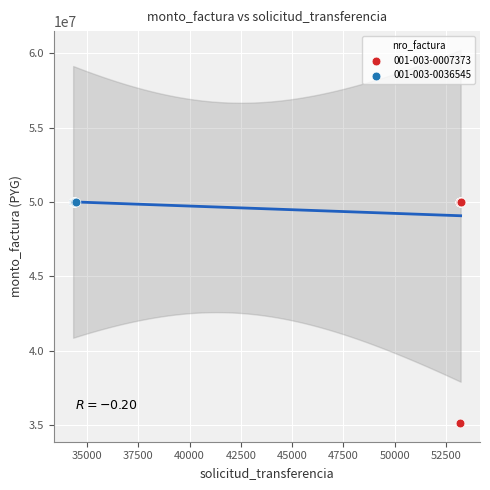

Which series reaches the minimum Y coordinate?

001-003-0007373